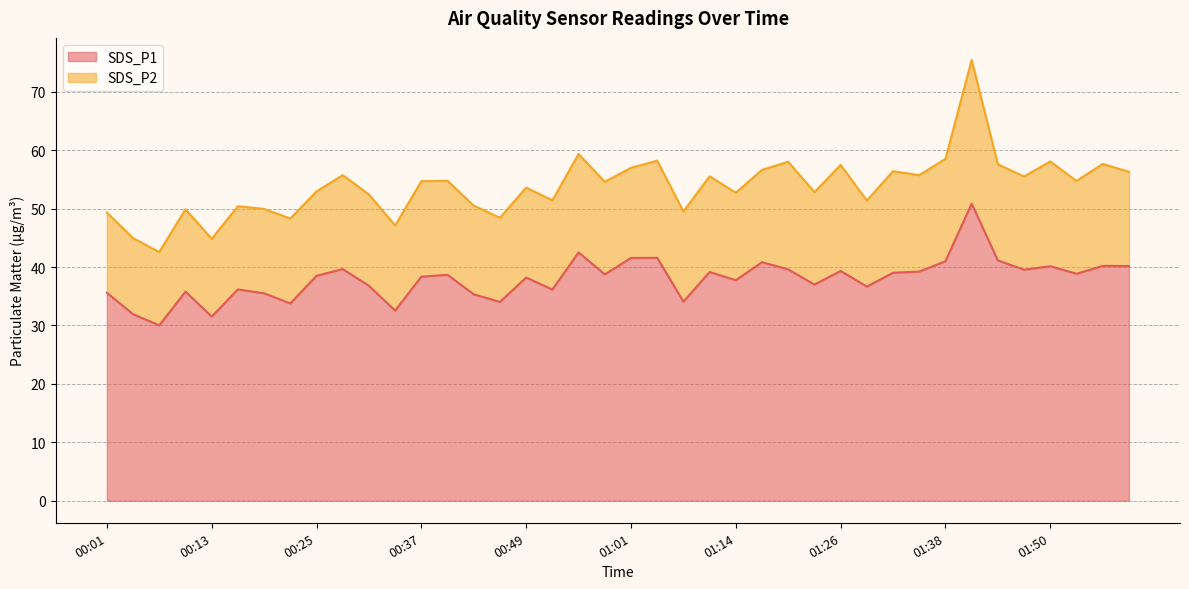

How many values are below 38?

17